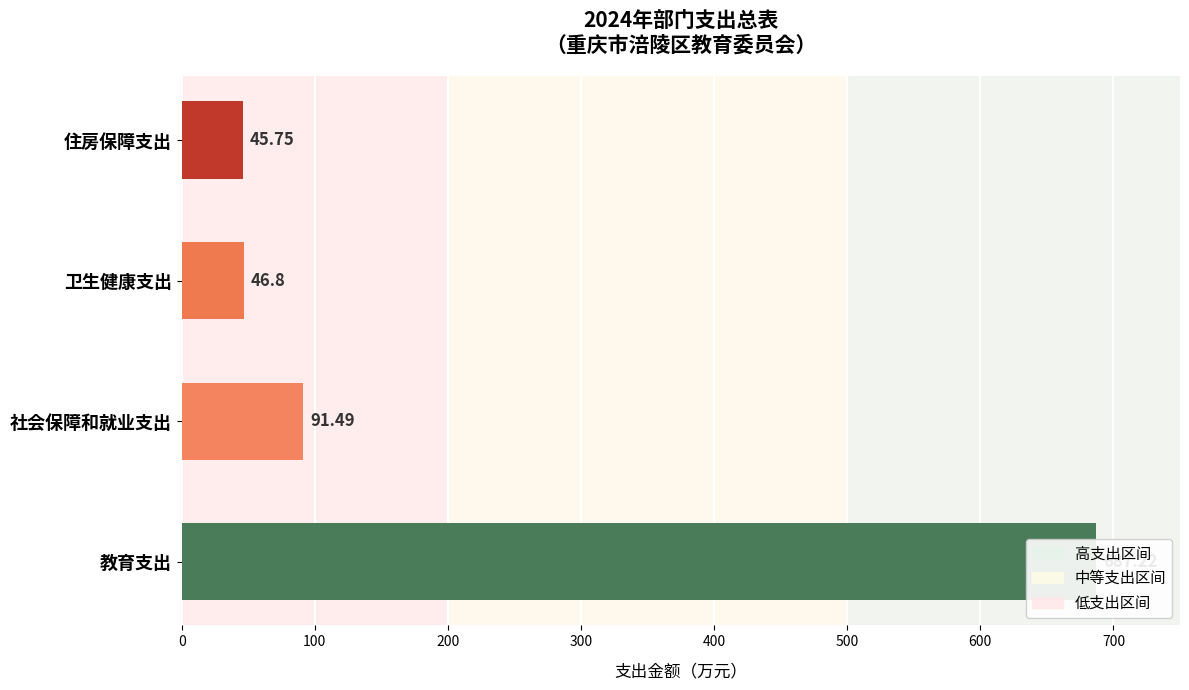

What is the minimum value shown in the chart?

45.8